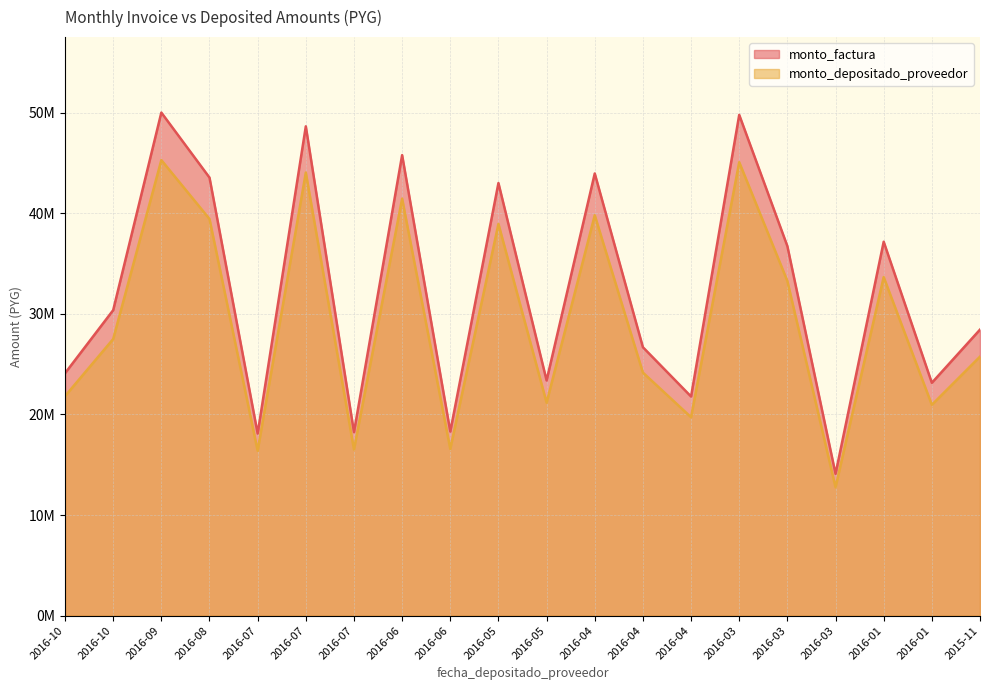

How many data points in monto_factura are less than 30361179?

10